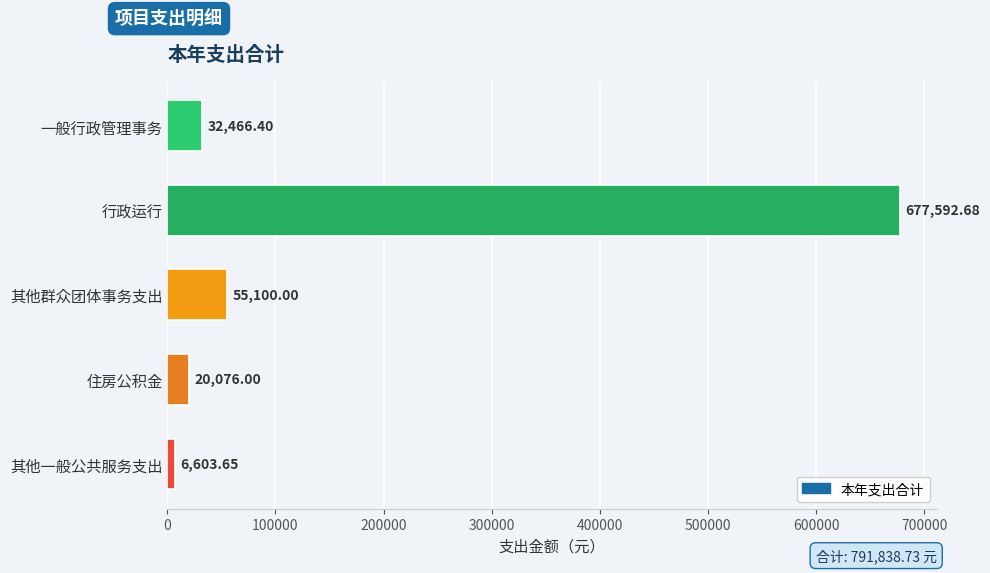

Which label corresponds to the largest value in the chart?

行政运行